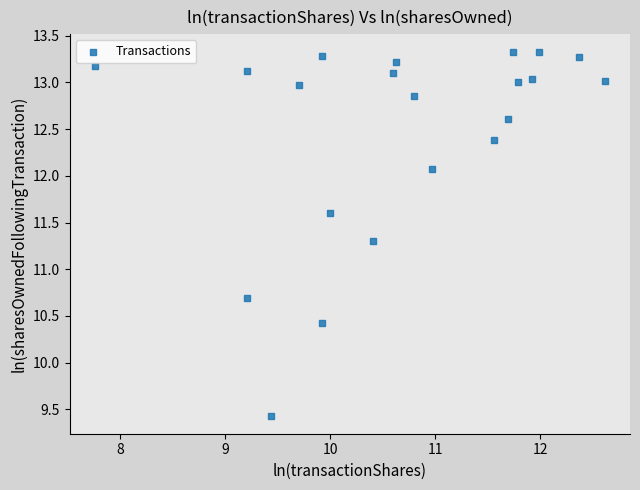

What is the range of X values (max minus min)?

4.9